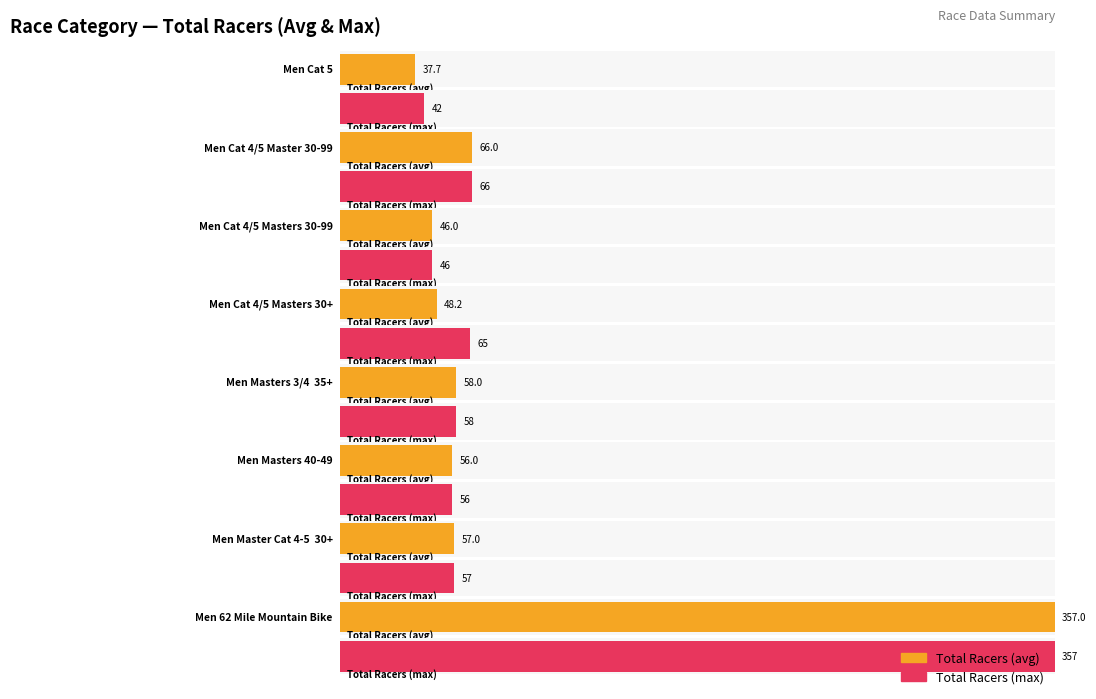

True or false: the data shows 611 at 7.

False